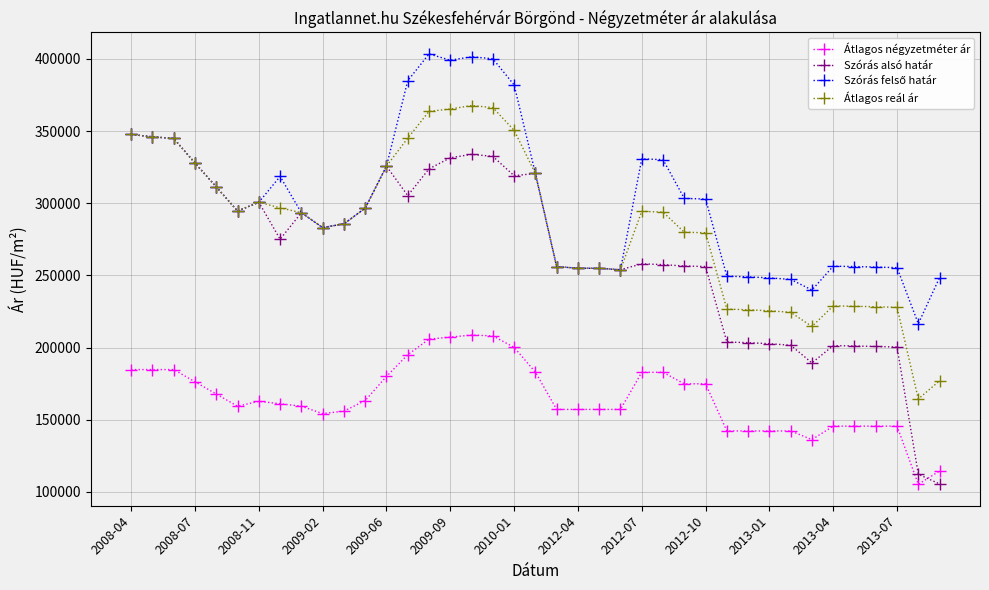

True or false: Átlagos négyzetméter ár and Szórás alsó határ intersect in this chart.

True